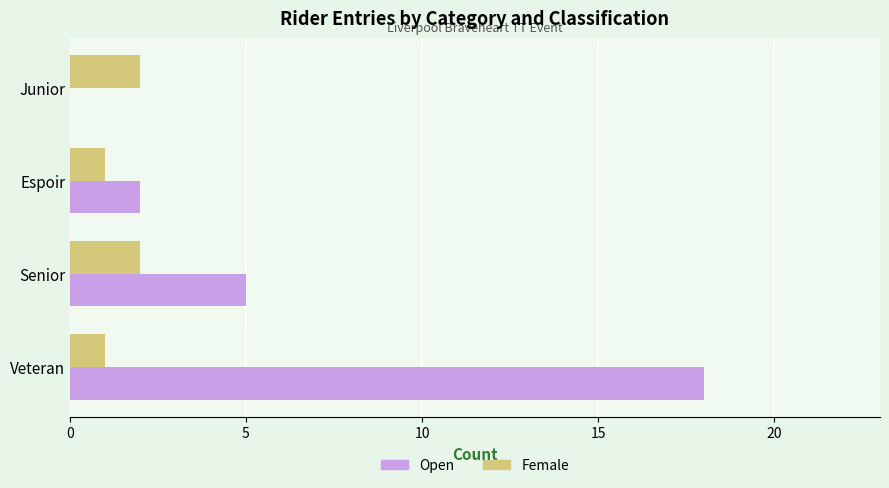

What is the sum of the Open values at Veteran and Espoir?

20